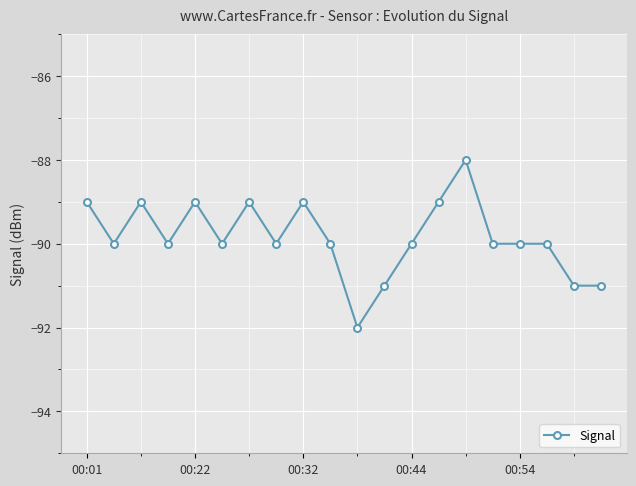

How many data points does each series have?

20